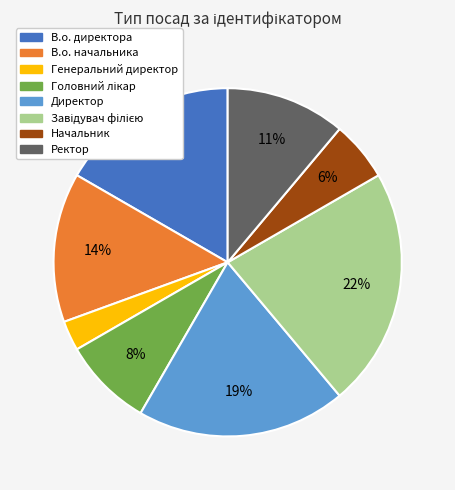

What percentage is the В.о. начальника slice, to the nearest percent?

14%